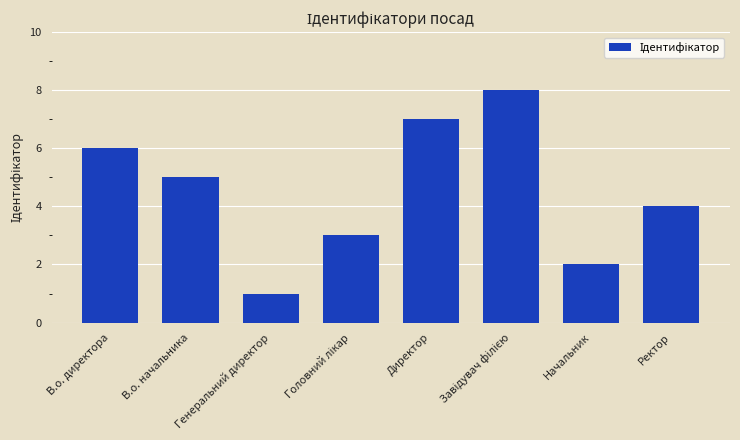

What is the change in value from Директор to Начальник?

-5